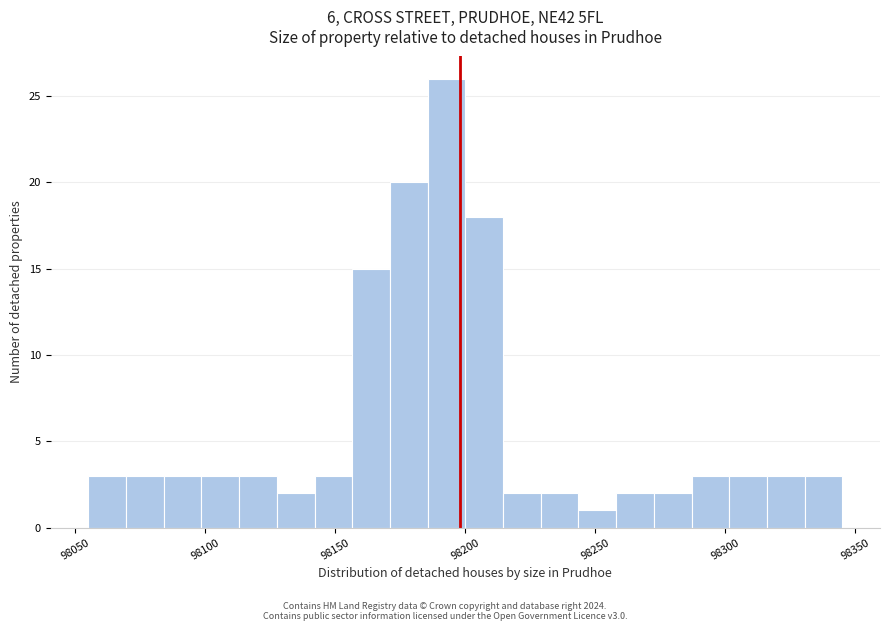

Read against the x-axis, roughly where is the centre of the tallest bar?

98195